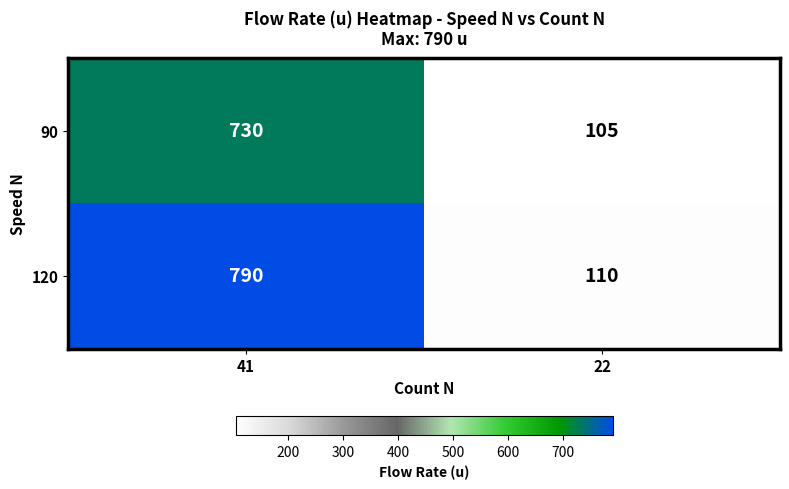

Which label corresponds to the largest value in the chart?

41